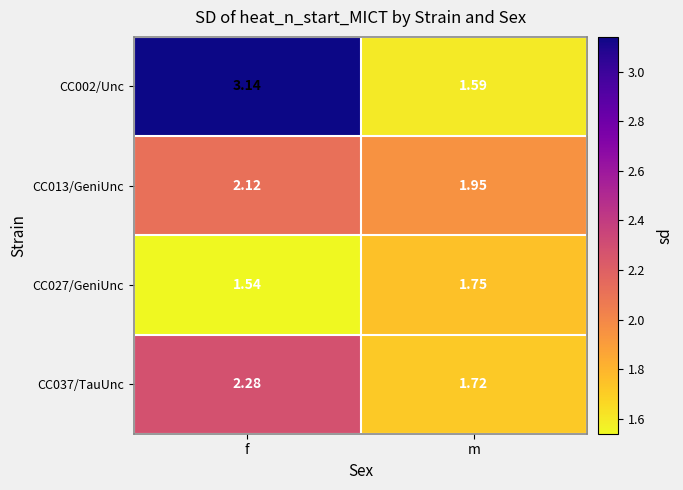

Where does the CC002/Unc series first go above 3?

f